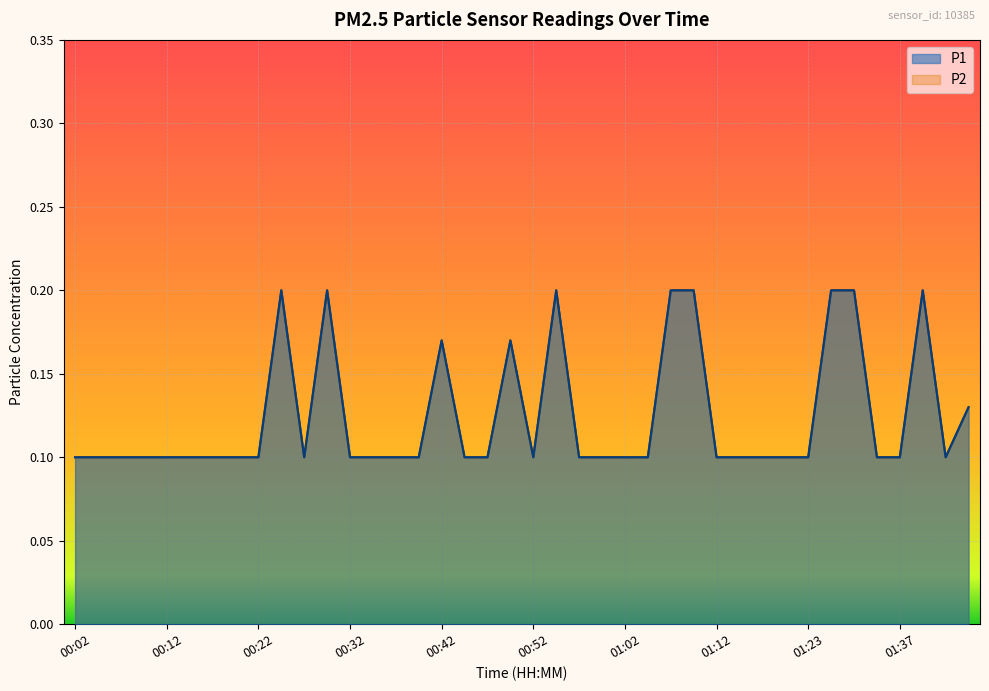

What is the value of the P2 point at the 5th from the left?

0.1